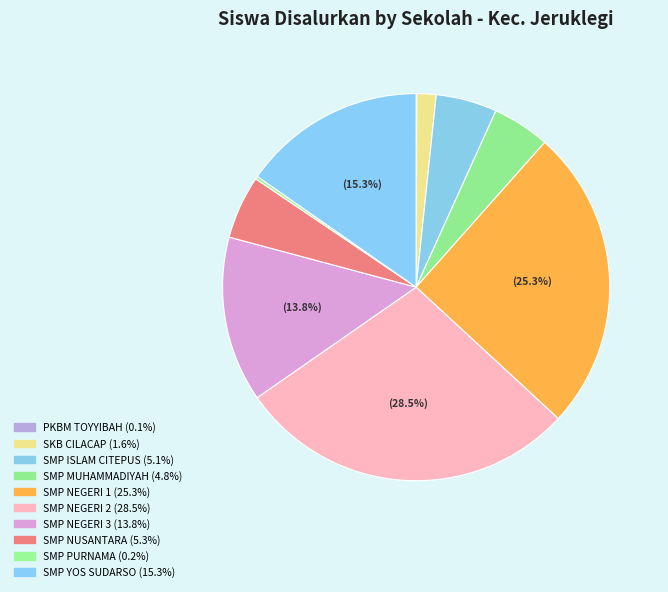

What is the largest slice in the pie chart?

SMP NEGERI 2 JERUKLEGI